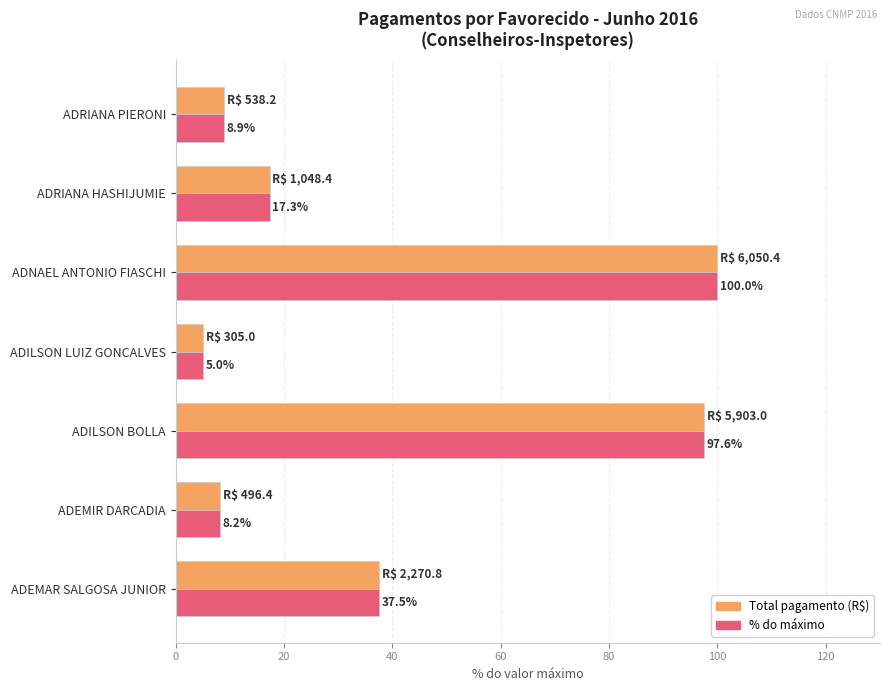

At which category is the sum across all series the highest?

ADNAEL ANTONIO FIASCHI